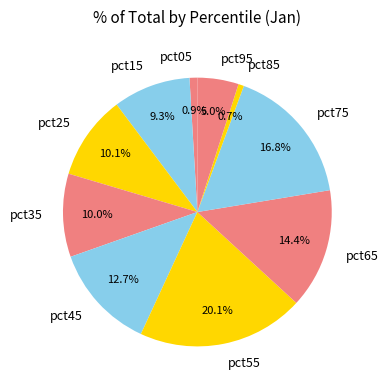

Is it true that pct55 is 32% of the pie?

False